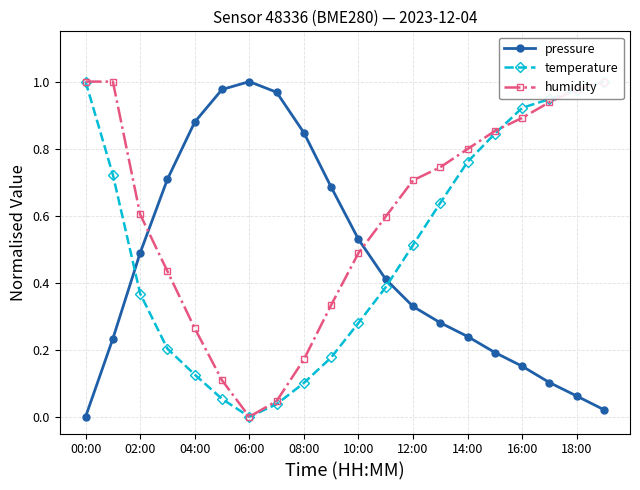

Which series has the largest total across all categories?

humidity